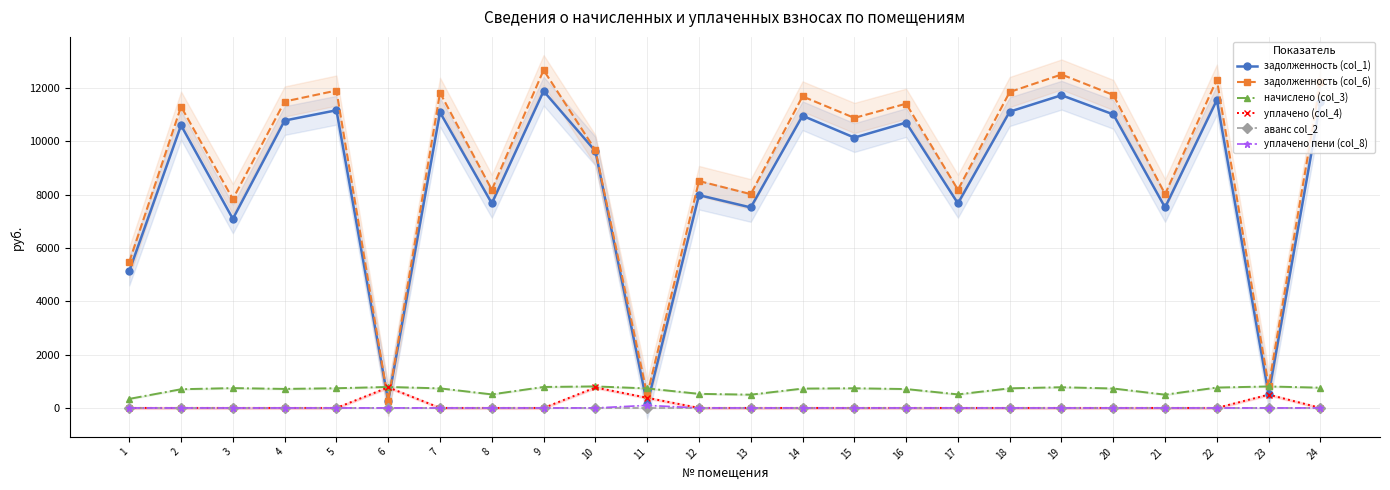

Which series has the largest total across all categories?

задолженность (col_6)